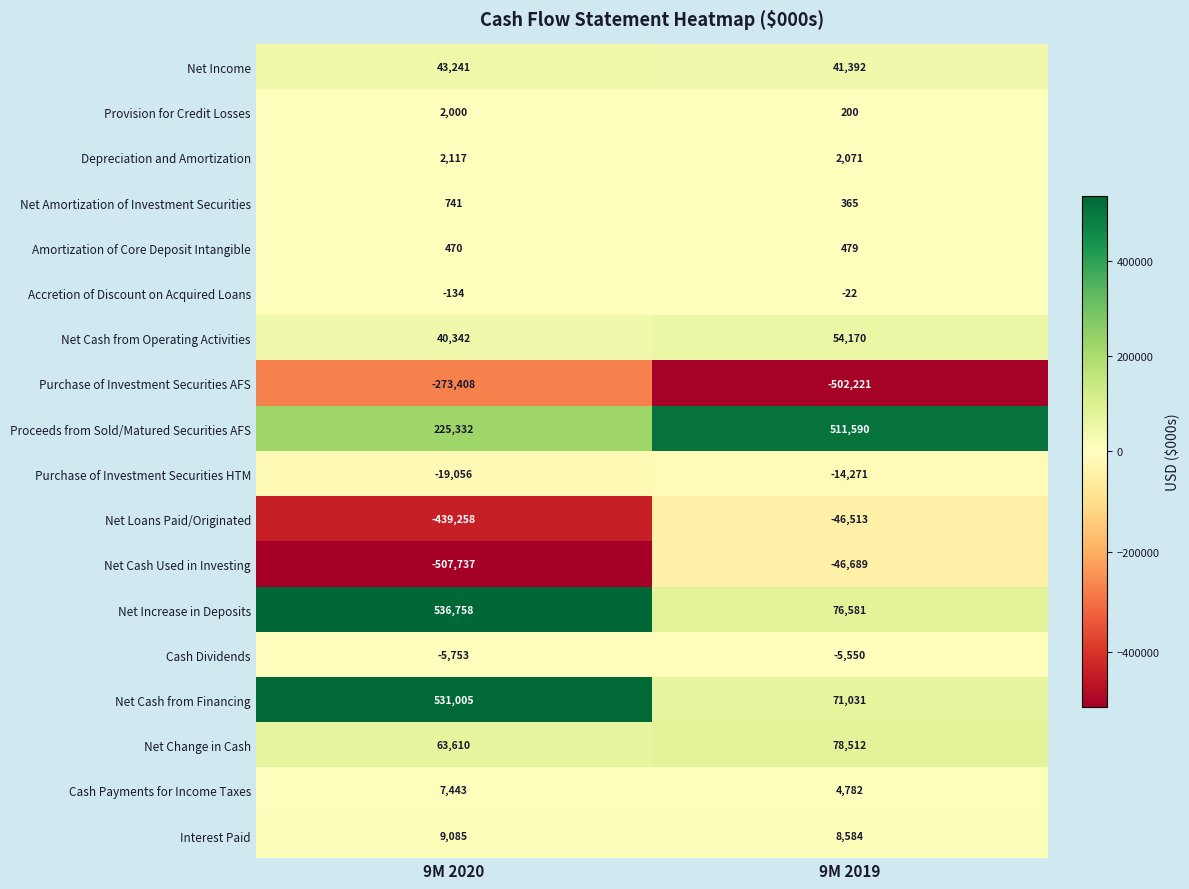

What is the average value of the Net Cash from Operating Activities series?

47256